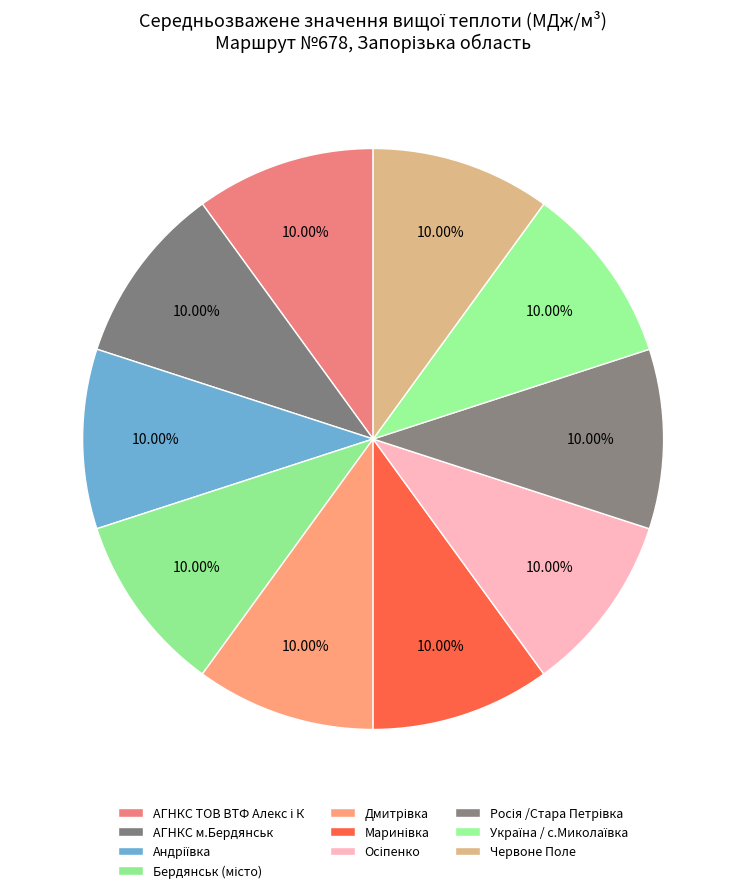

Is there a majority slice in this chart?

No